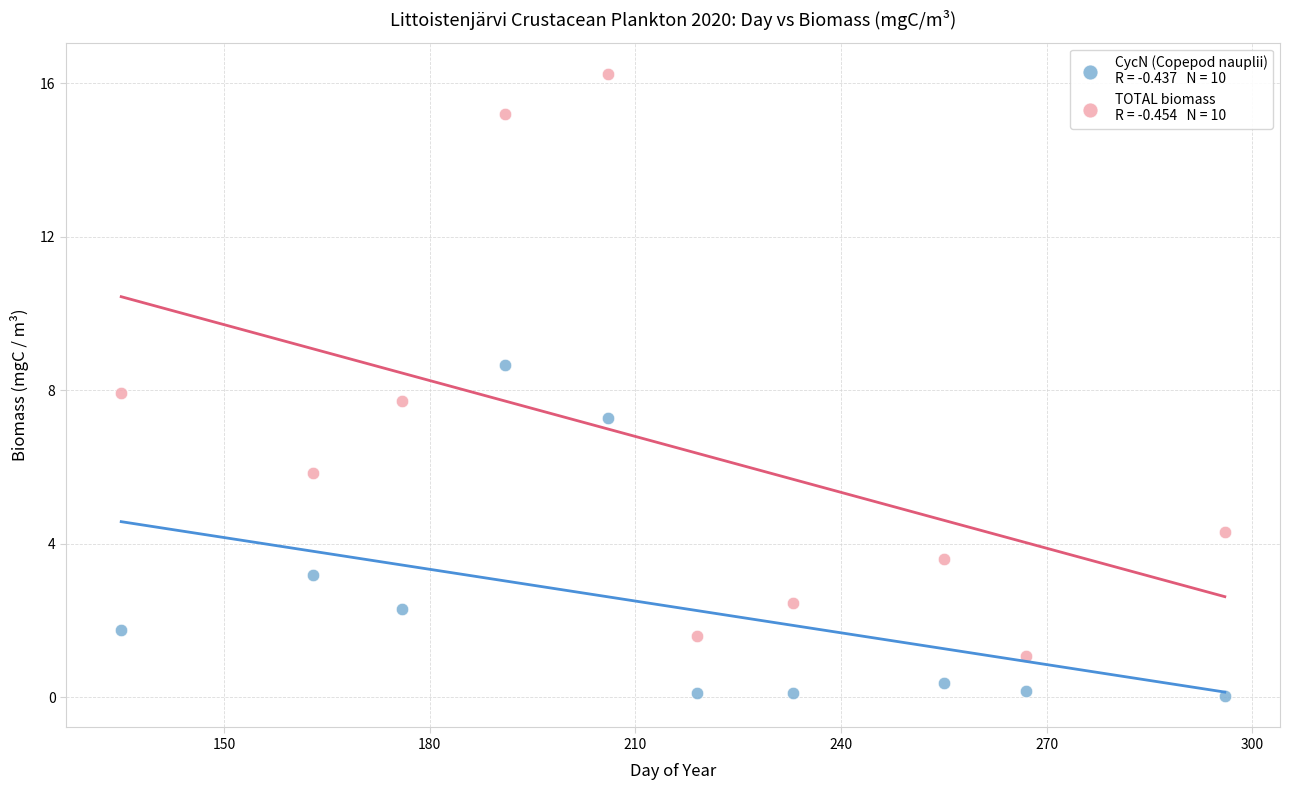

Across all data points, what is the range of Y values (max minus min)?

16.2